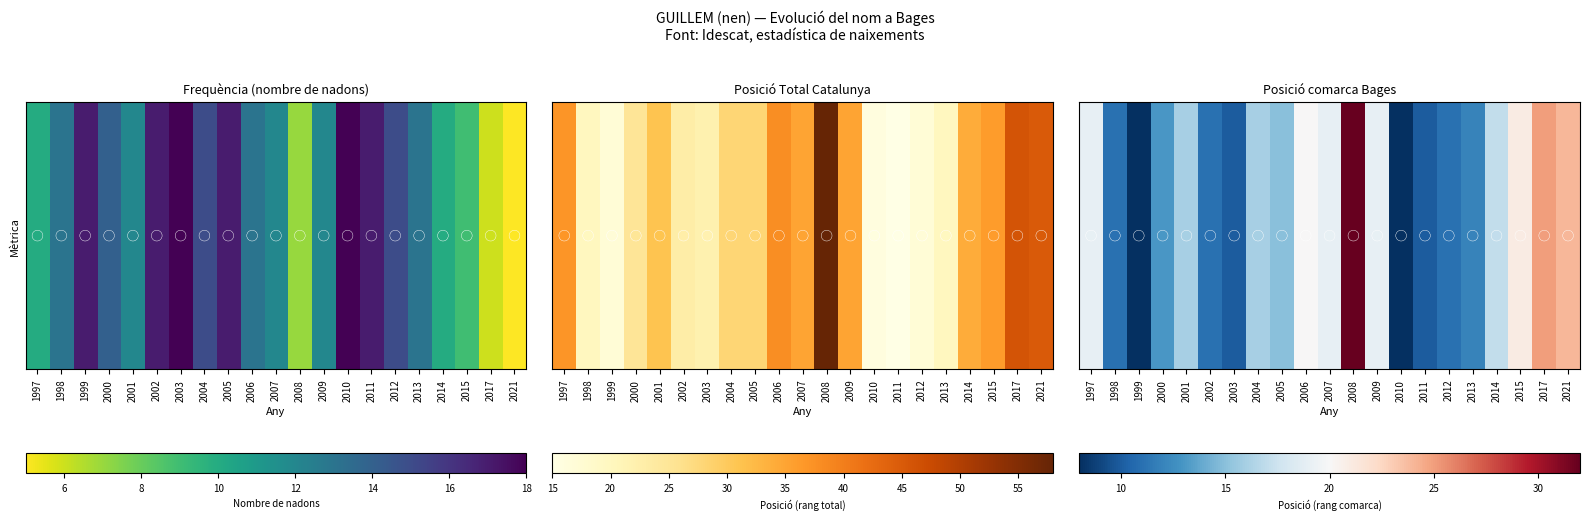

What is the total value across all series at 2011?

10